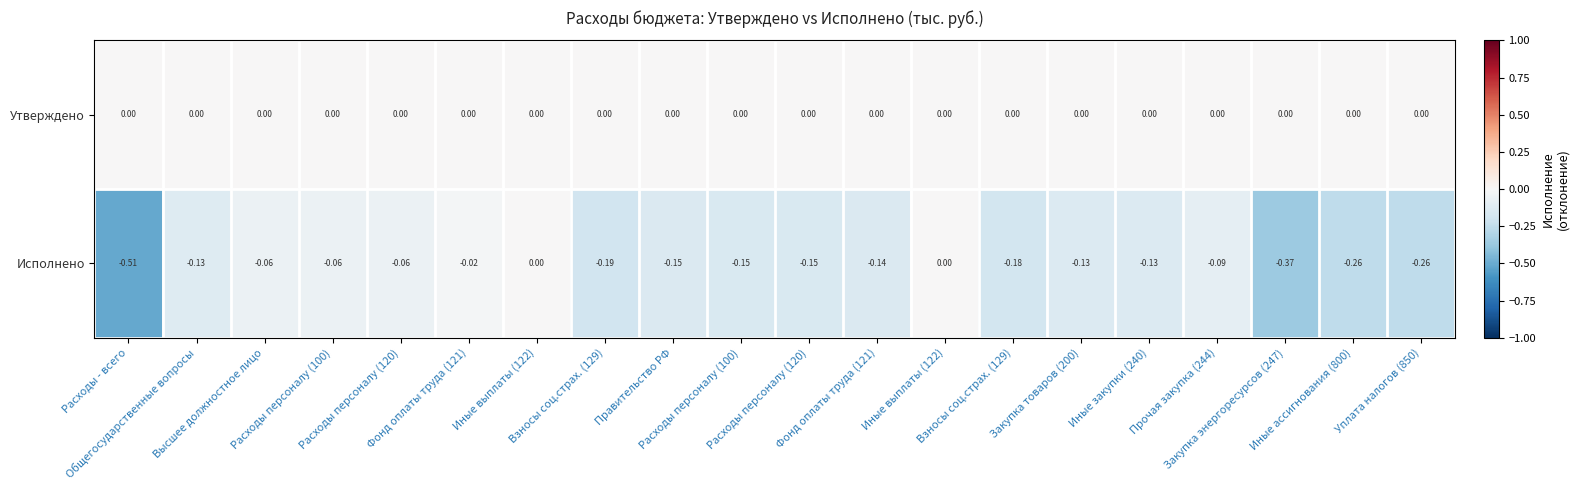

How many values in the Исполнено series are below 0?

18